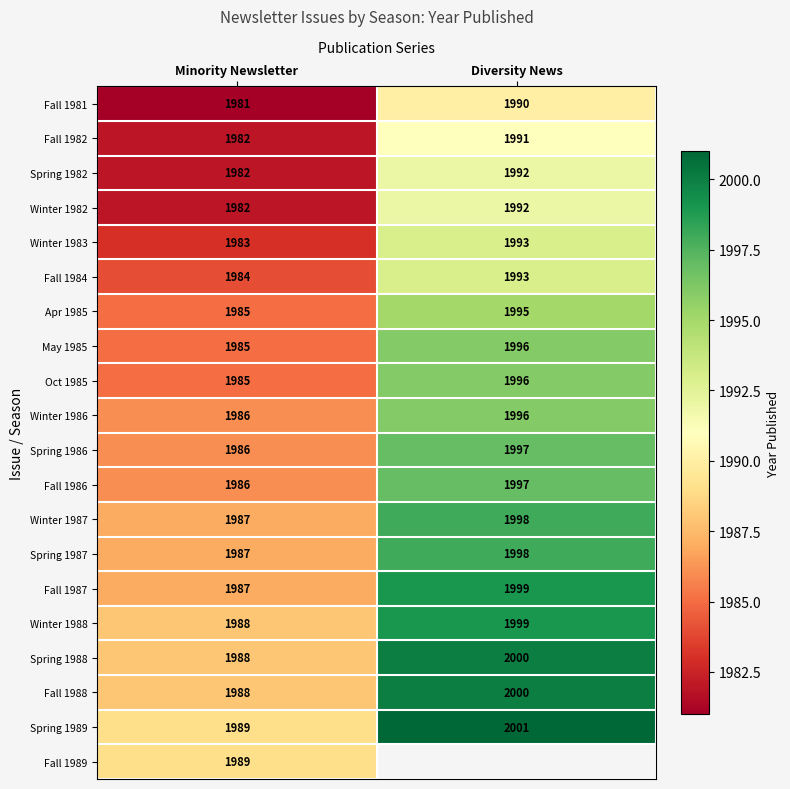

What is the total value across all series at Minority Newsletter?

39710